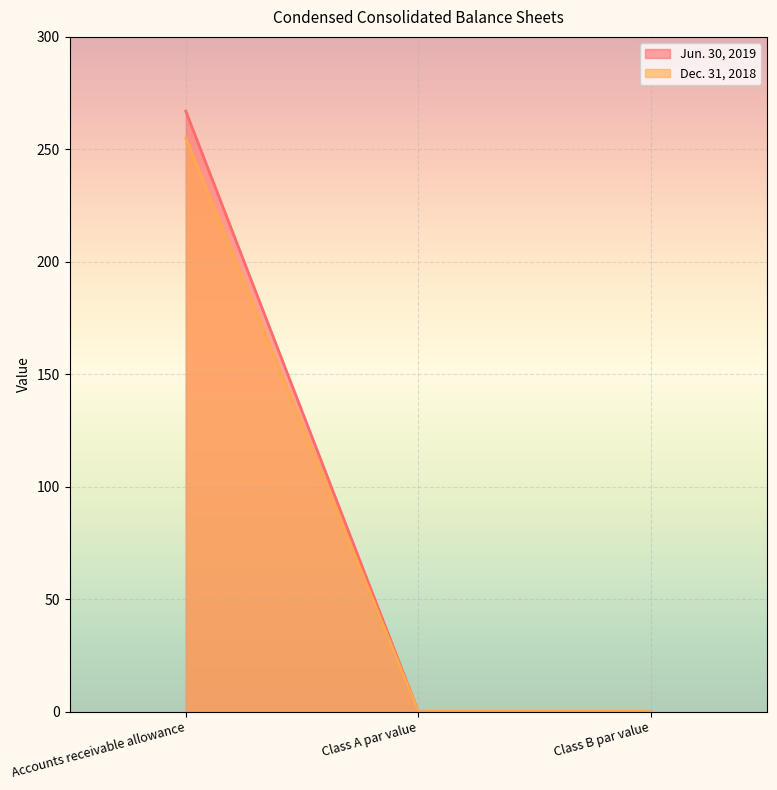

Does the chart display data point markers on the line(s)?

No